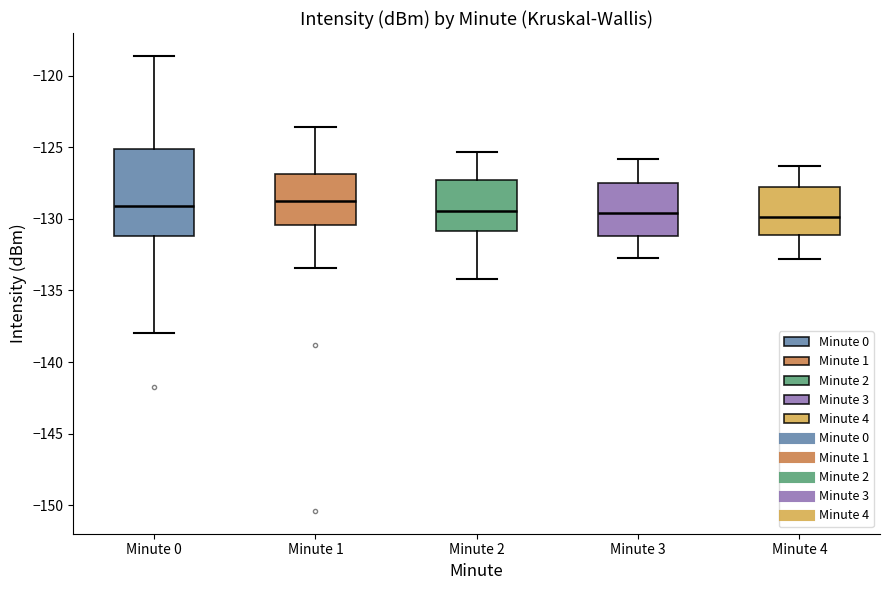

Comparing the boxes themselves (not the whiskers), which one is the tallest?

Minute 0